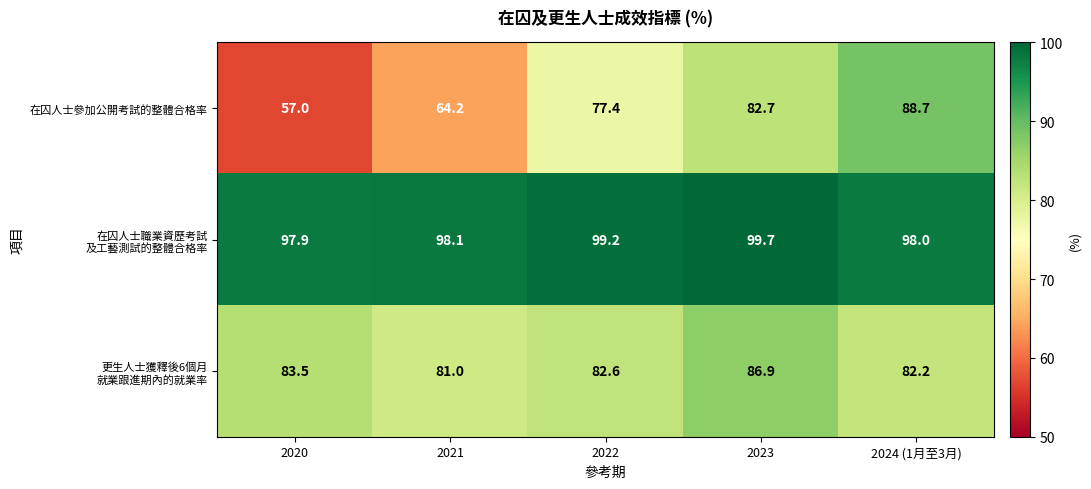

Which series changed the most between 2022 and 2023?

在囚人士參加公開考試的整體合格率